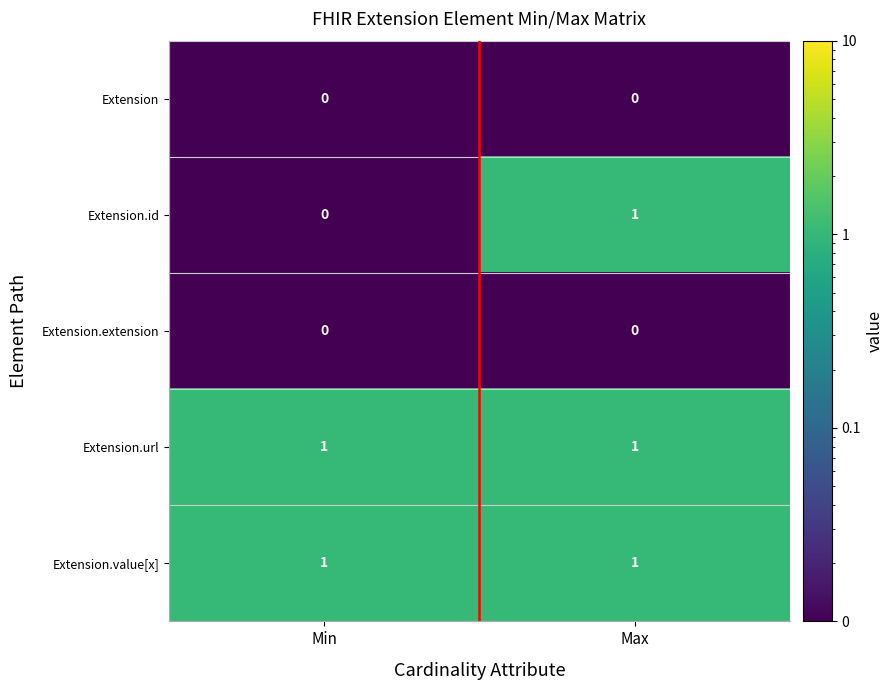

Reading left to right, extract all data points from this chart.

Extension: 0	0
Extension.id: 0	1
Extension.extension: 0	0
Extension.url: 1	1
Extension.value[x]: 1	1